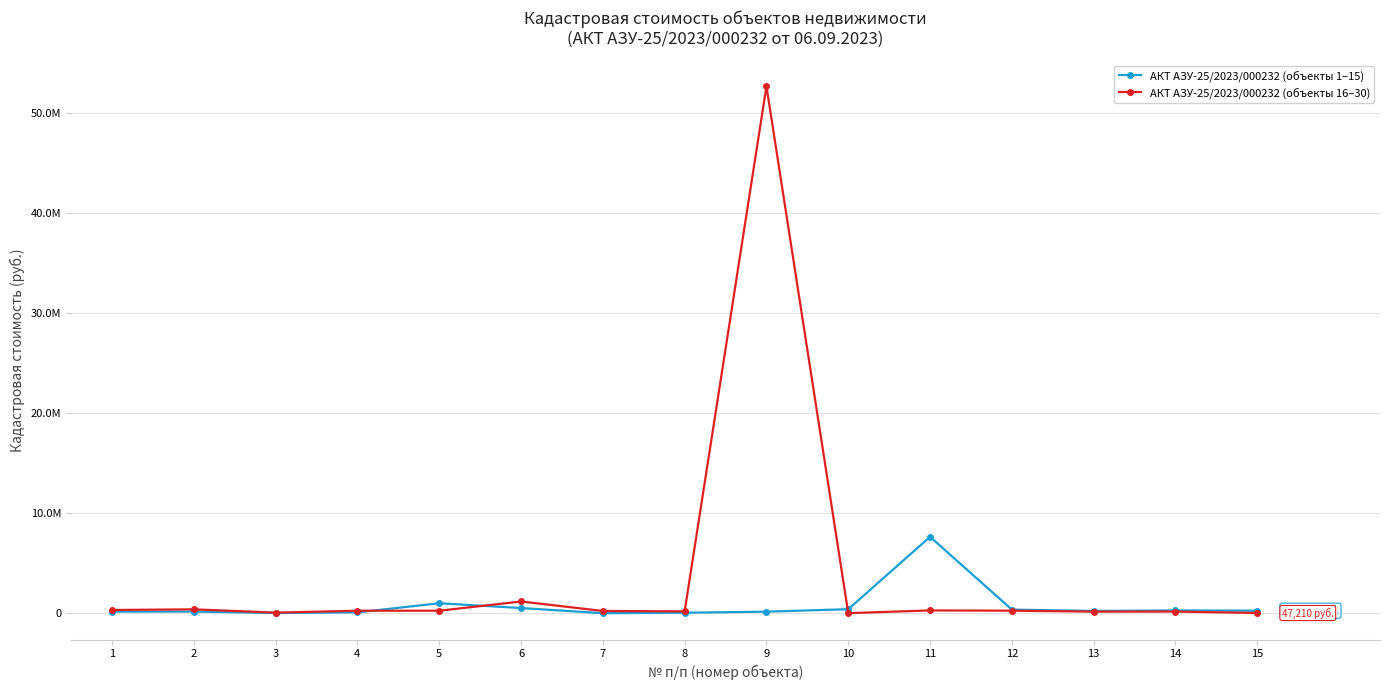

Rank the series by their average value, from lowest to highest.

АКТ АЗУ-25/2023/000232 (объекты 1–15), АКТ АЗУ-25/2023/000232 (объекты 16–30)